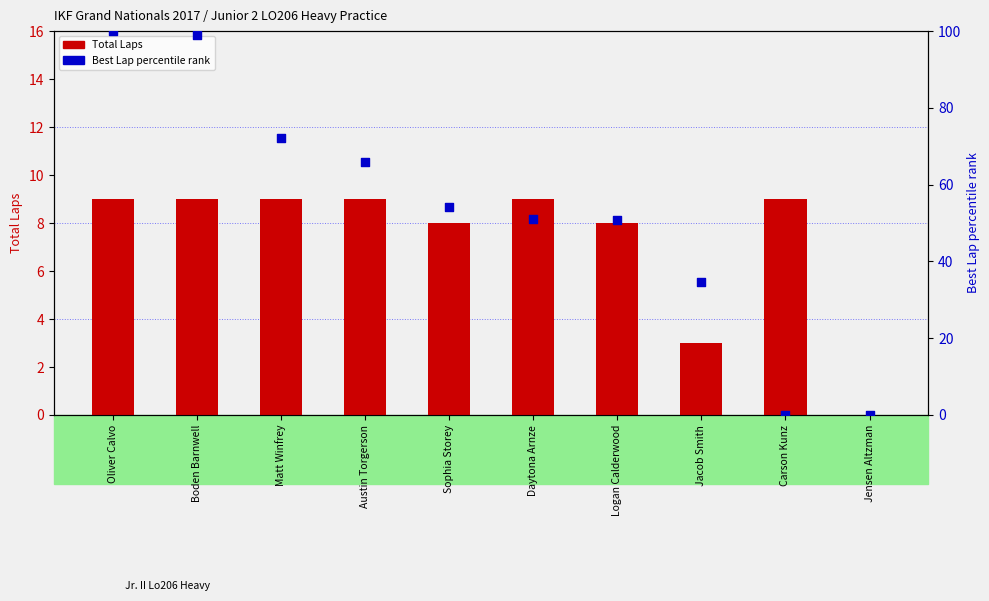

At how many categories does at least one series exceed 22?

8